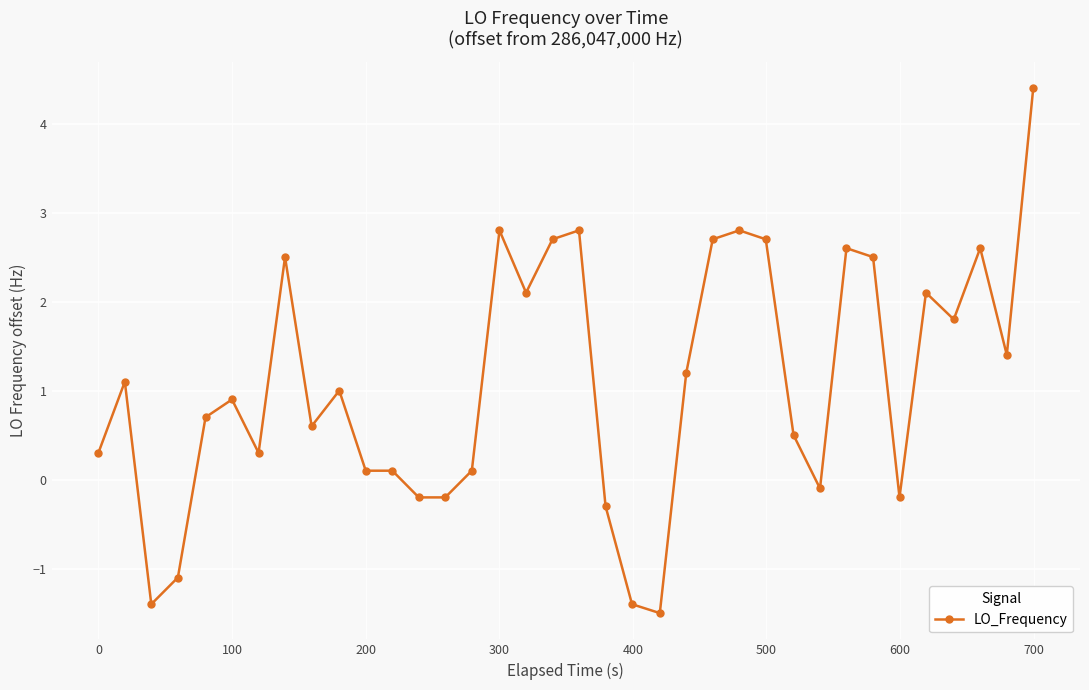

What is the value of the 24th point from the left?

2.7